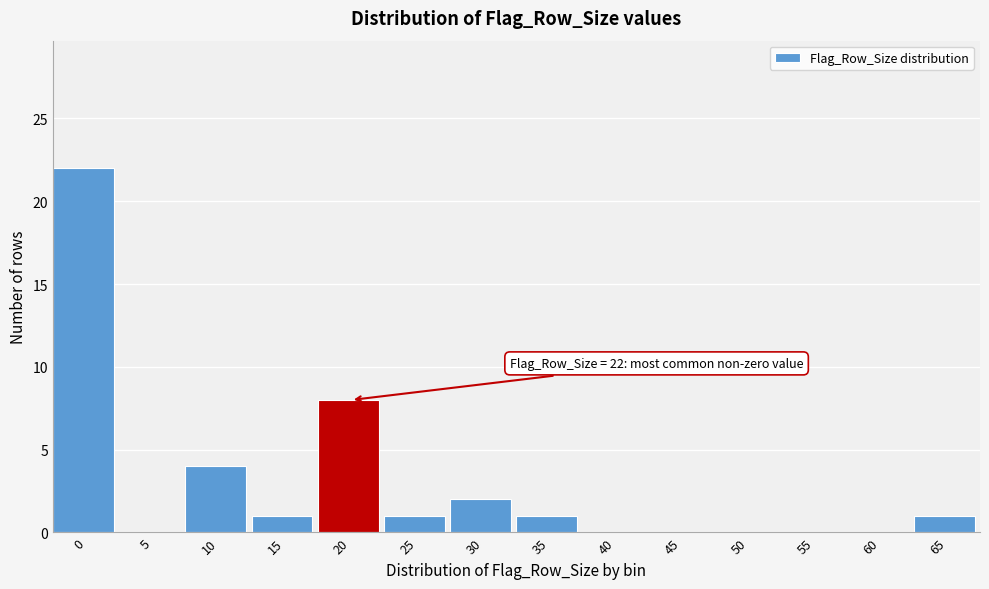

Reading left to right, transcribe all the data shown in this chart.

0=22	5=0	10=4	15=1	20=8	25=1	30=2	35=1	40=0	45=0	50=0	55=0	60=0	65=1